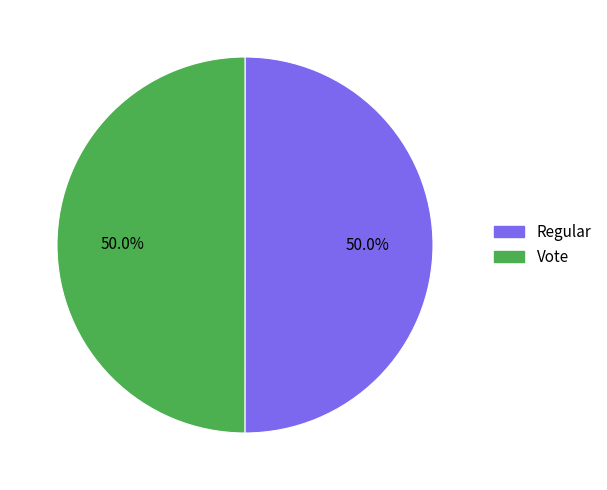

What is the ratio of the value at Vote to the value at Regular?

1.0